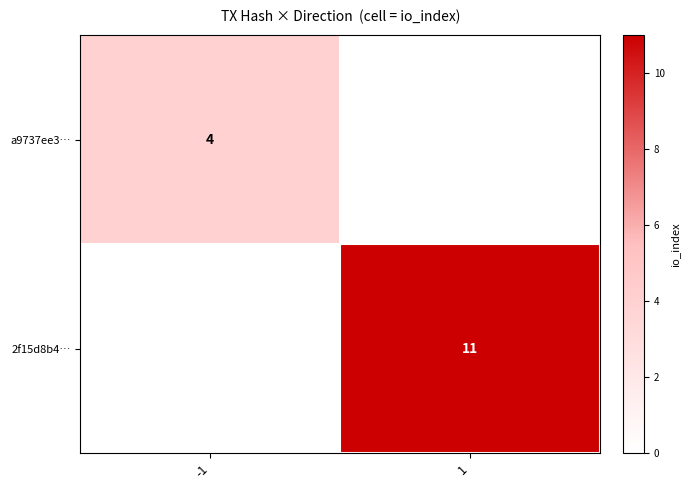

The a9737ee3… series shows 5 at -1. True or false?

False